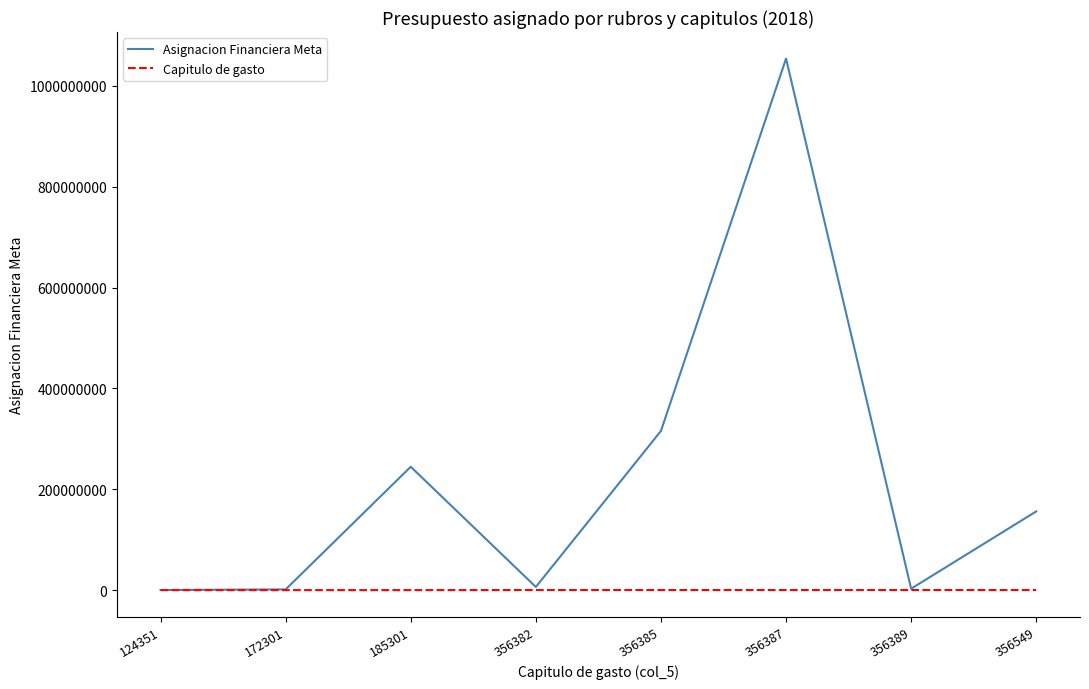

What is the total value across all series at 356387?

1054591201